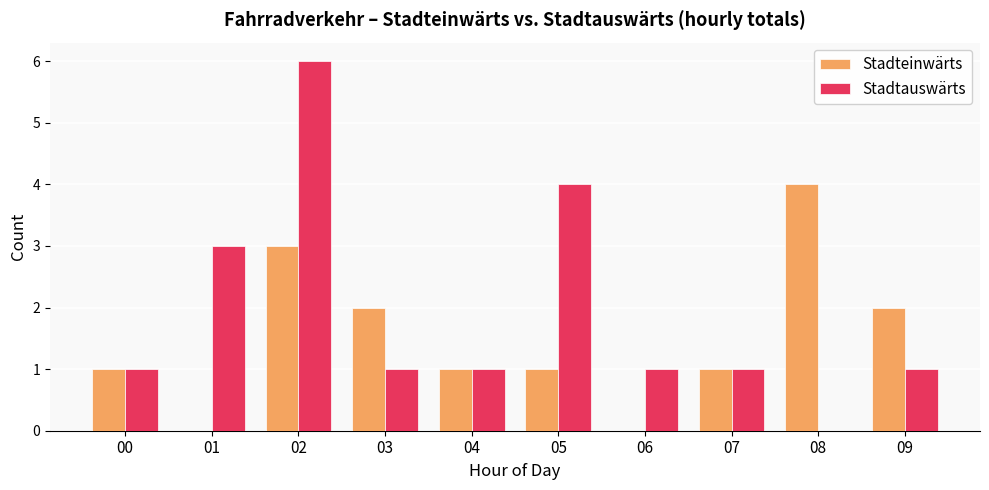

What is the greatest value displayed?

6